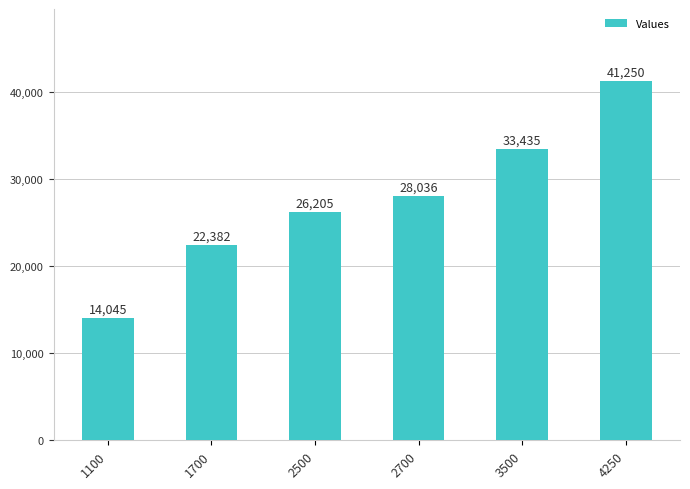

Is it true that the value at 4250 is 56255?

False